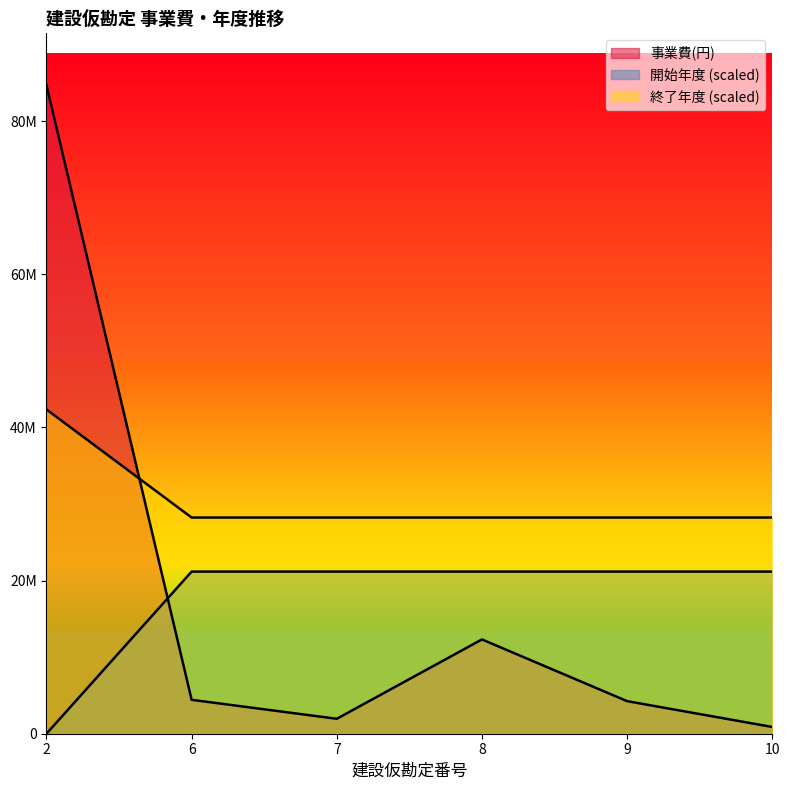

Is it true that 終了年度 equals 28229333.3 at 8?

True